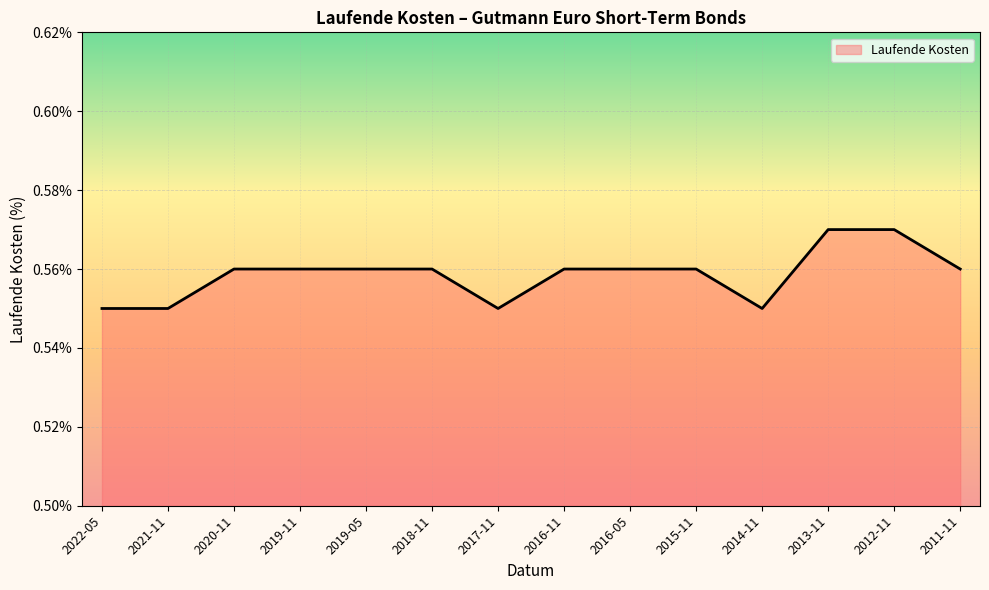

Between 2021-11 and 2016-11, which is larger?

2016-11